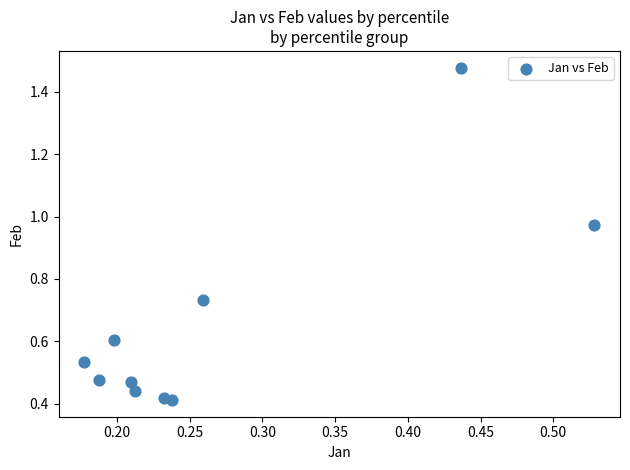

What is the average X value?

0.3